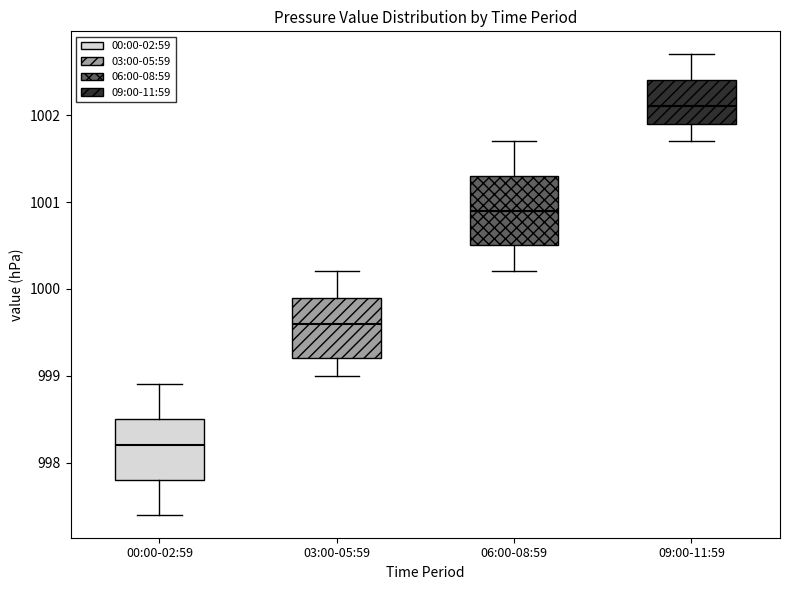

Which box has the lowest median line?

00:00-02:59